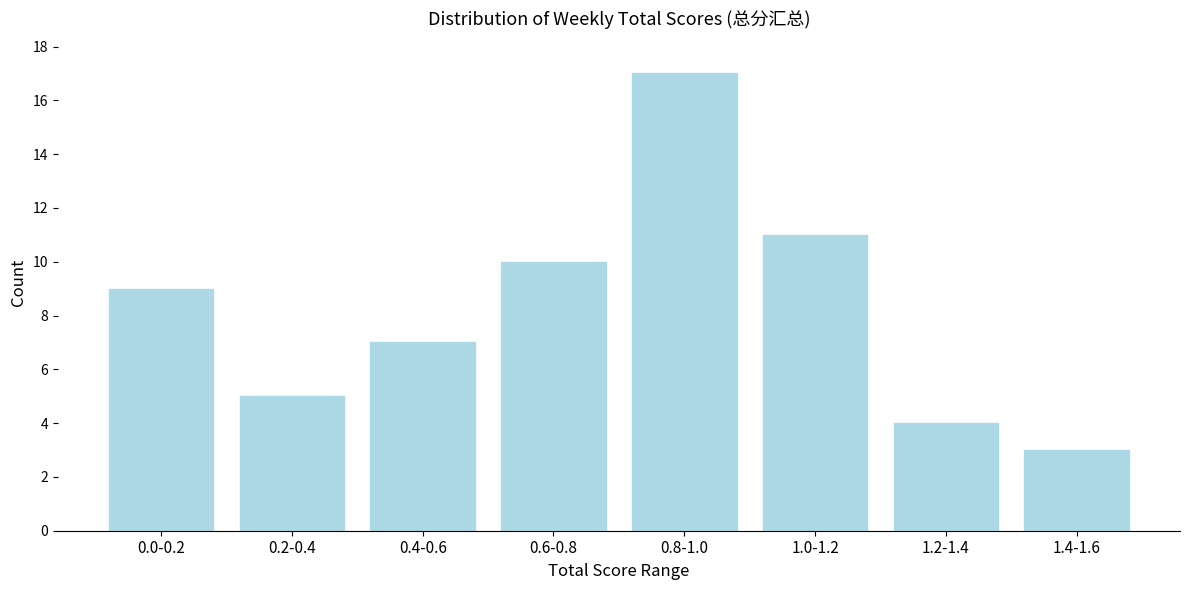

Reading left to right, extract all data points from this chart.

0.0-0.2=9	0.2-0.4=5	0.4-0.6=7	0.6-0.8=10	0.8-1.0=17	1.0-1.2=11	1.2-1.4=4	1.4-1.6=3